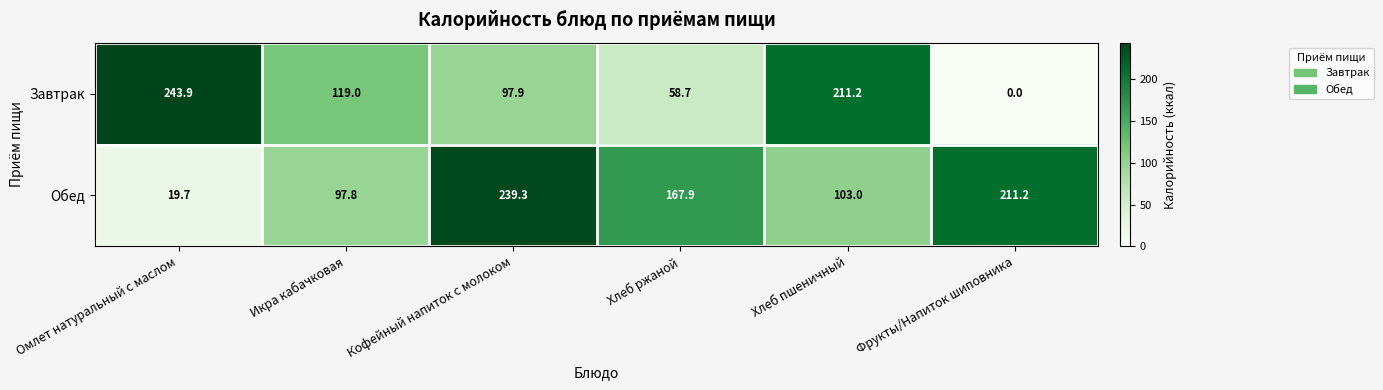

Which series has the largest range (max minus min)?

Завтрак